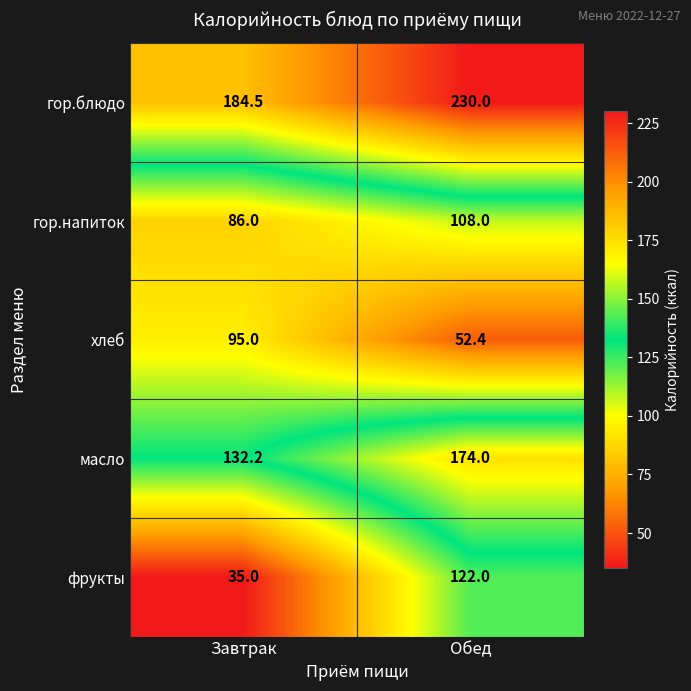

At which category is the sum across all series the highest?

Обед